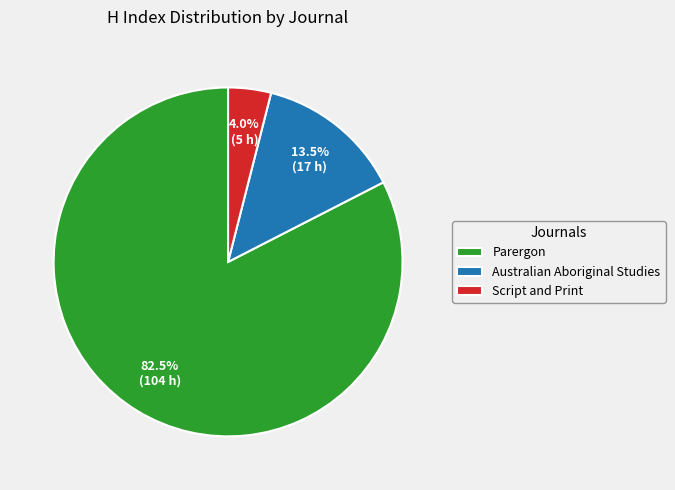

Is the sum of Parergon and Australian Aboriginal Studies greater than half?

Yes